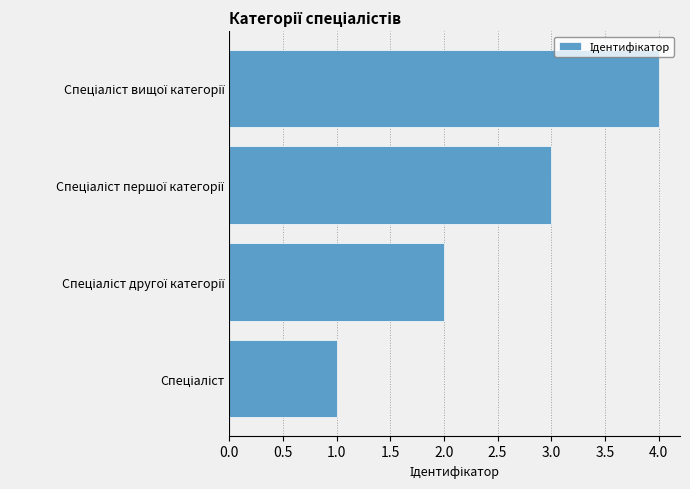

What is the maximum value shown in the chart?

4